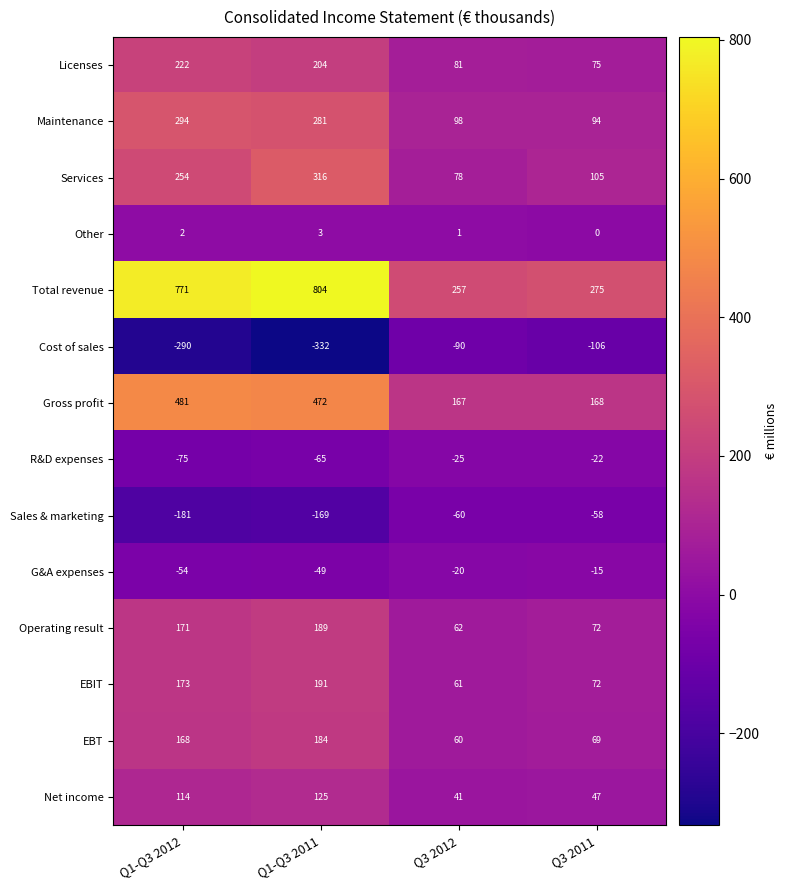

What is the difference between the G&A expenses values at Q3 2012 and Q3 2011?

5